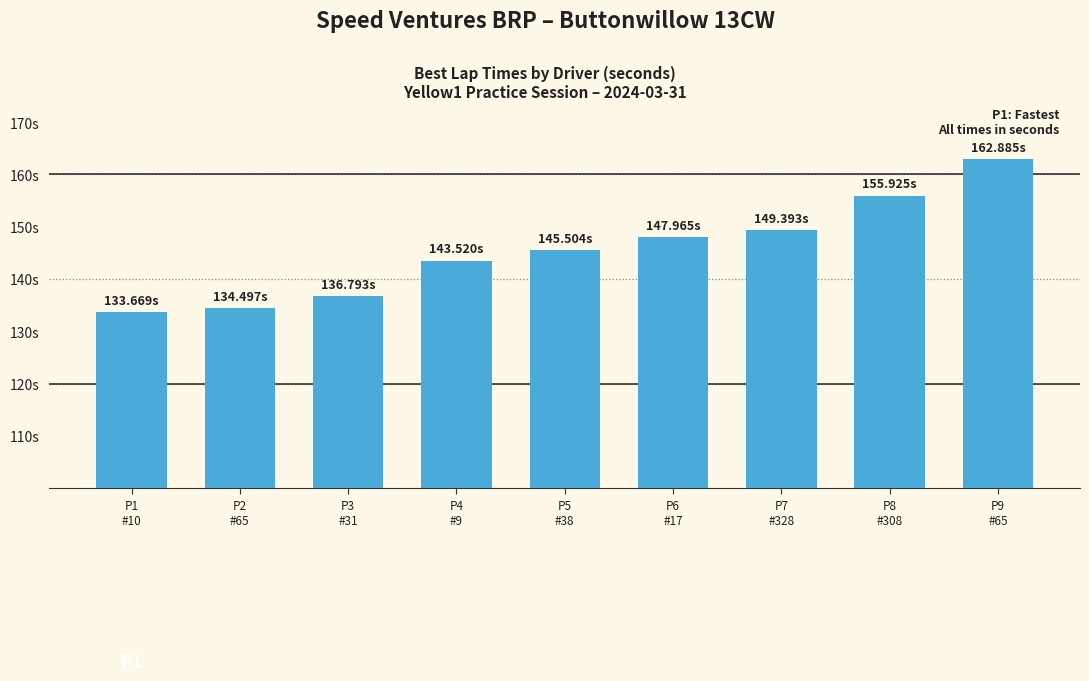

What is the difference between the maximum and minimum values?

29.2